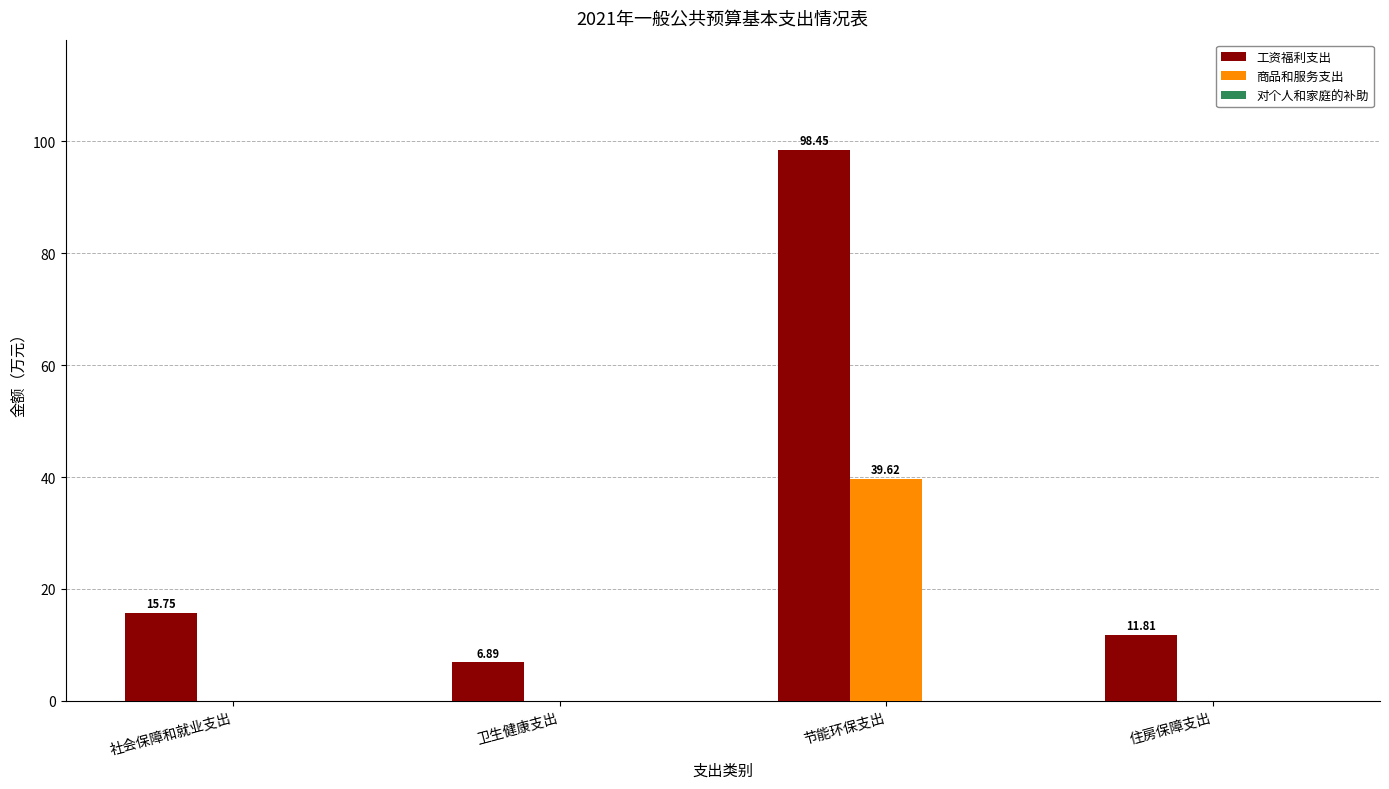

Read the 工资福利支出 value at 社会保障和就业支出.

15.8